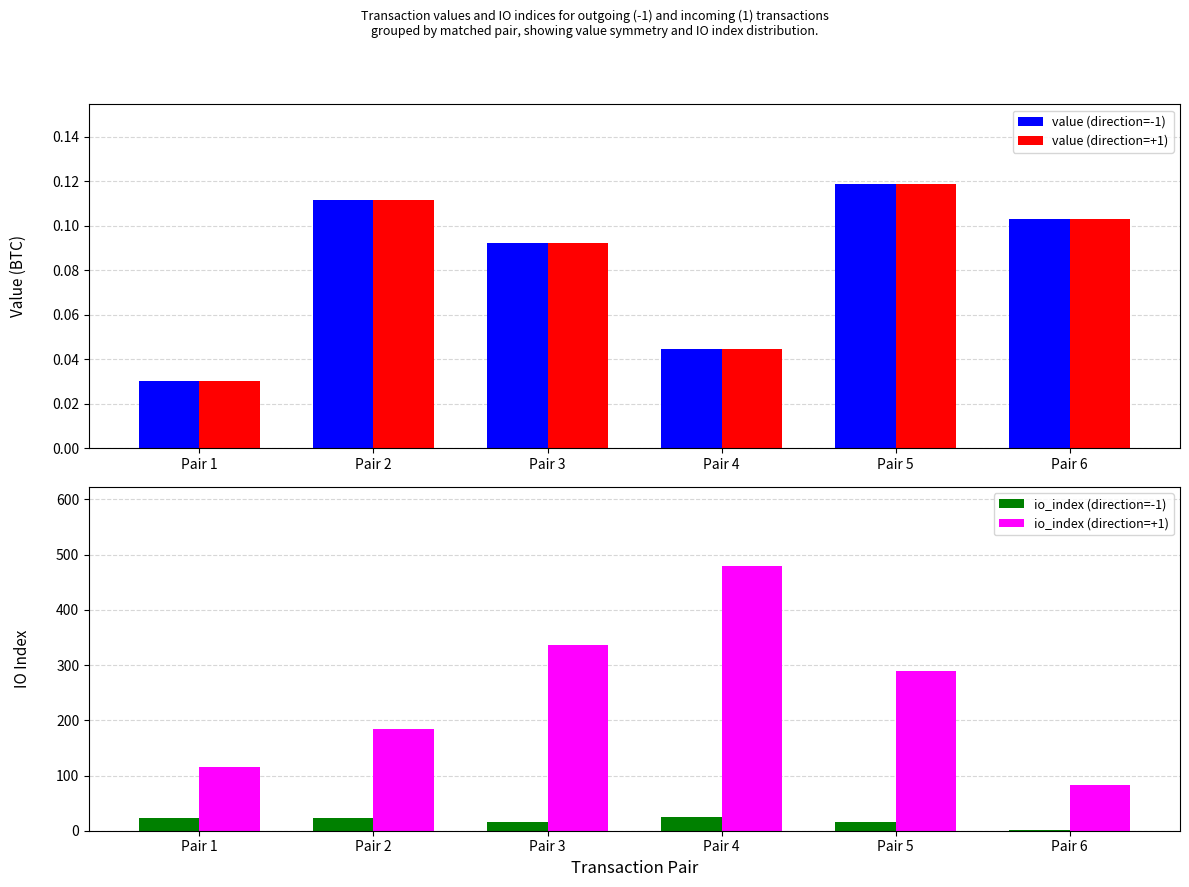

What is the difference between the second highest and minimum values in the io_index (direction=+1) series?

254.0